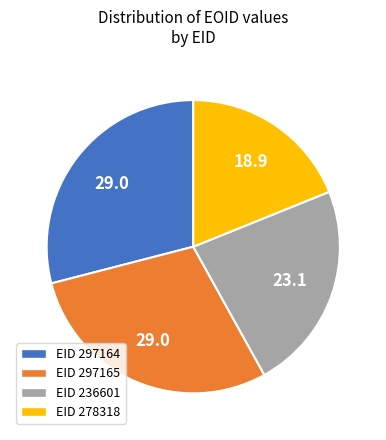

Is there a majority slice in this chart?

No